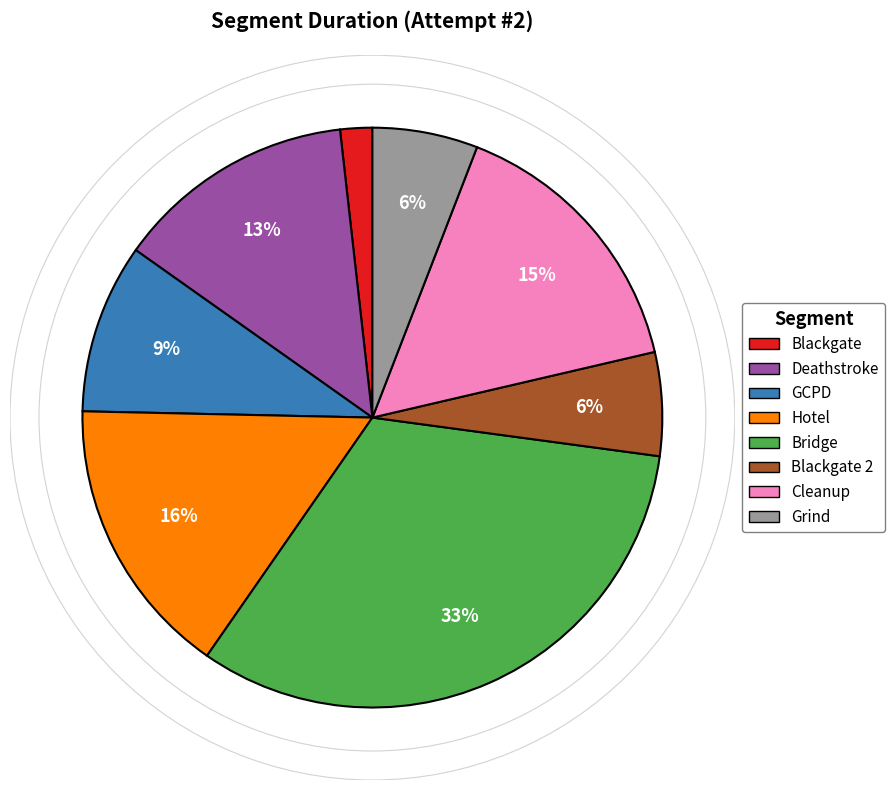

Which has a higher value, Deathstroke or Bridge?

Bridge